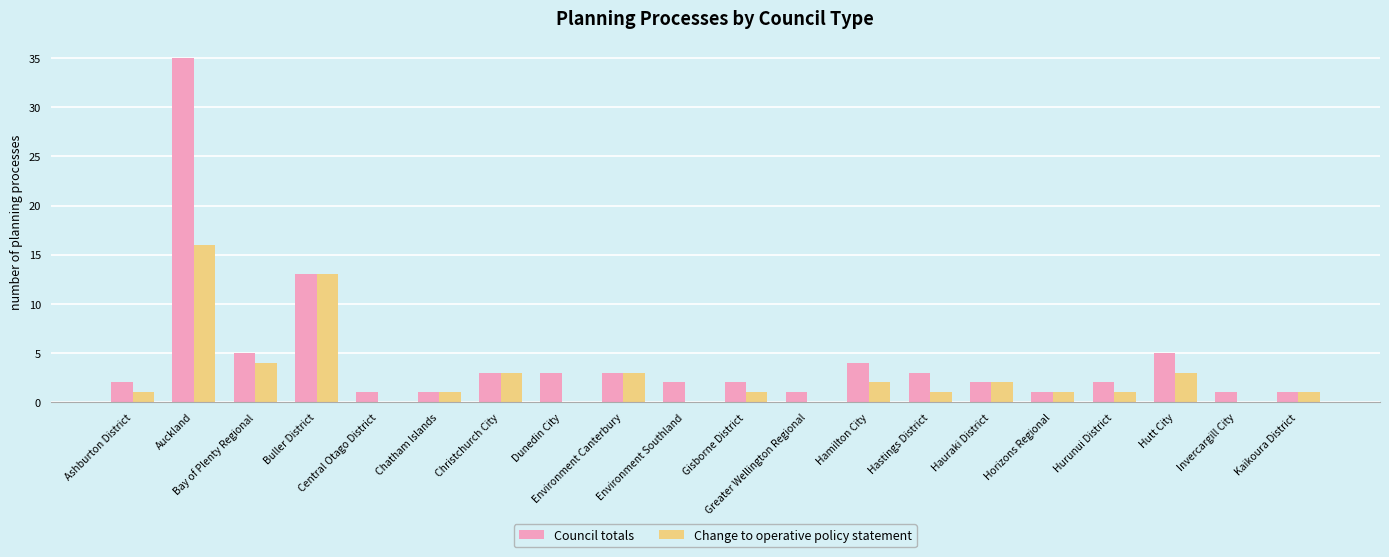

Reading left to right, transcribe all the data shown in this chart.

Council totals: Ashburton District=2	Auckland=35	Bay of Plenty Regional=5	Buller District=13	Central Otago District=1	Chatham Islands=1	Christchurch City=3	Dunedin City=3	Environment Canterbury=3	Environment Southland=2	Gisborne District=2	Greater Wellington Regional=1	Hamilton City=4	Hastings District=3	Hauraki District=2	Horizons Regional=1	Hurunui District=2	Hutt City=5	Invercargill City=1	Kaikoura District=1
Change to operative policy statement: Ashburton District=1	Auckland=16	Bay of Plenty Regional=4	Buller District=13	Central Otago District=0	Chatham Islands=1	Christchurch City=3	Dunedin City=0	Environment Canterbury=3	Environment Southland=0	Gisborne District=1	Greater Wellington Regional=0	Hamilton City=2	Hastings District=1	Hauraki District=2	Horizons Regional=1	Hurunui District=1	Hutt City=3	Invercargill City=0	Kaikoura District=1